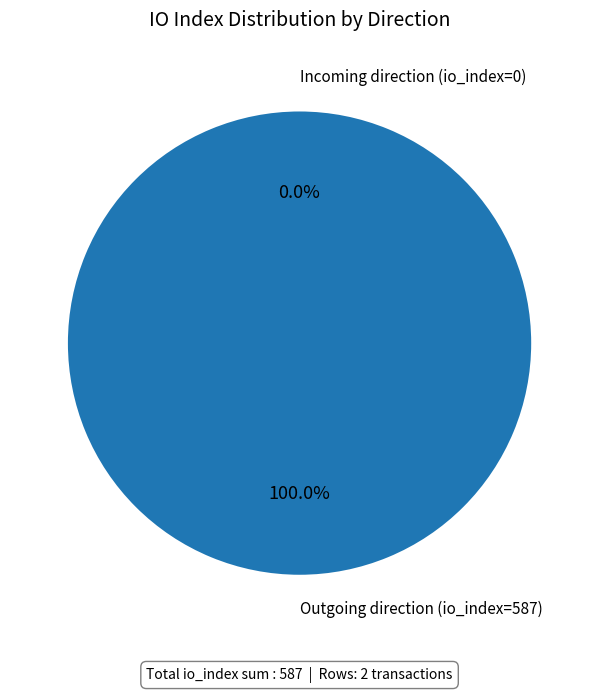

How many slices are in this pie chart?

2